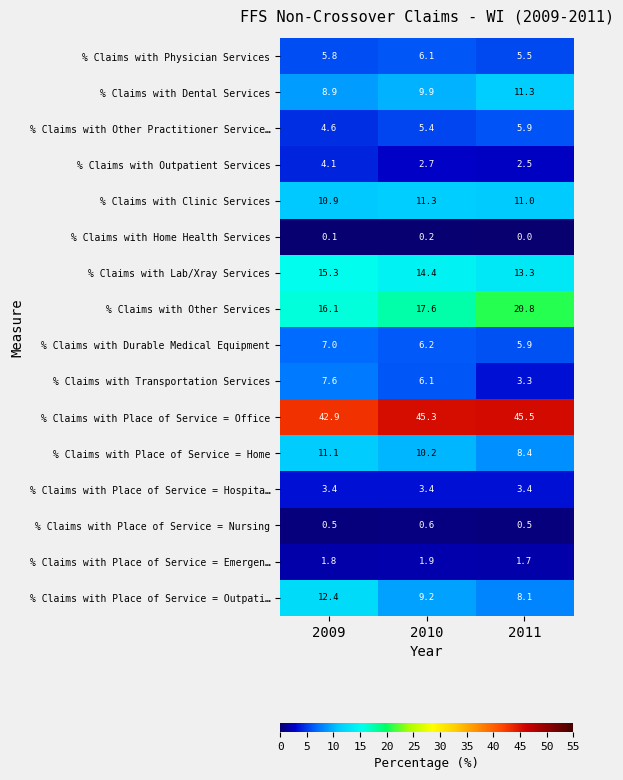

At which label does % Claims with Durable Medical Equipment first exceed 6?

2009